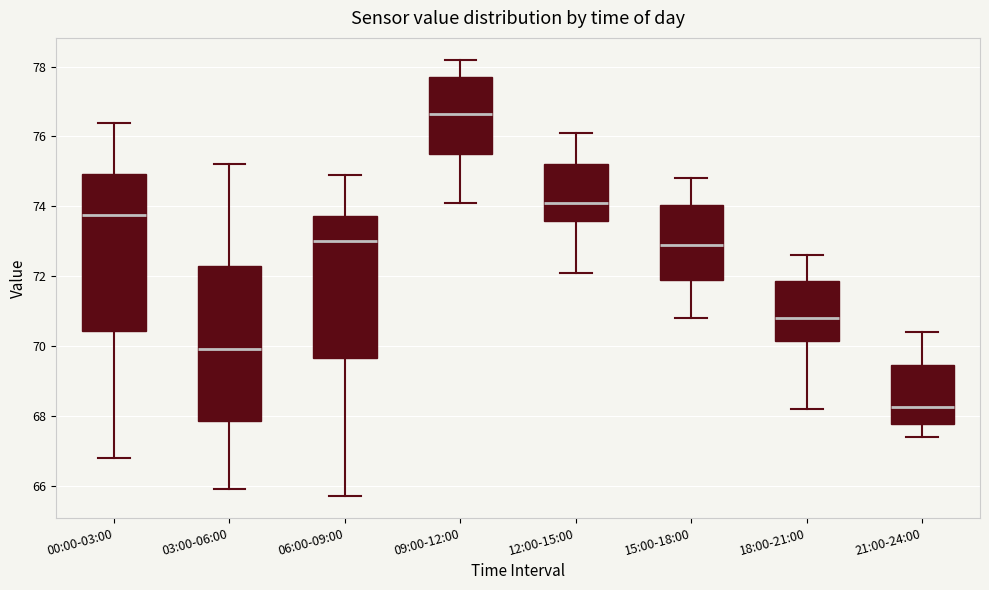

Reading left to right, read every box against the y-axis: the position of its median line, the range the box covers, and the ends of its whiskers. The values are not printed on the chart, so give them approximately, as read against the axis.

00:00-03:00: median 73.8, box 70.4 to 75.0, whiskers 66.8 to 76.4
03:00-06:00: median 70.0, box 67.8 to 72.2, whiskers 66.0 to 75.2
06:00-09:00: median 73.0, box 69.6 to 73.8, whiskers 65.8 to 75.0
09:00-12:00: median 76.6, box 75.6 to 77.8, whiskers 74.2 to 78.2
12:00-15:00: median 74.2, box 73.6 to 75.2, whiskers 72.2 to 76.2
15:00-18:00: median 73.0, box 71.8 to 74.0, whiskers 70.8 to 74.8
18:00-21:00: median 70.8, box 70.2 to 71.8, whiskers 68.2 to 72.6
21:00-24:00: median 68.2, box 67.8 to 69.4, whiskers 67.4 to 70.4